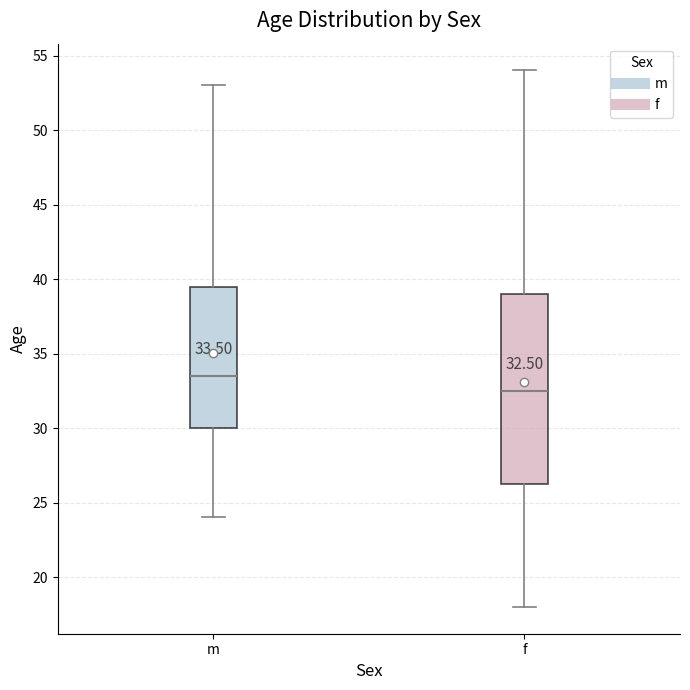

Which box has the lowest median line?

f